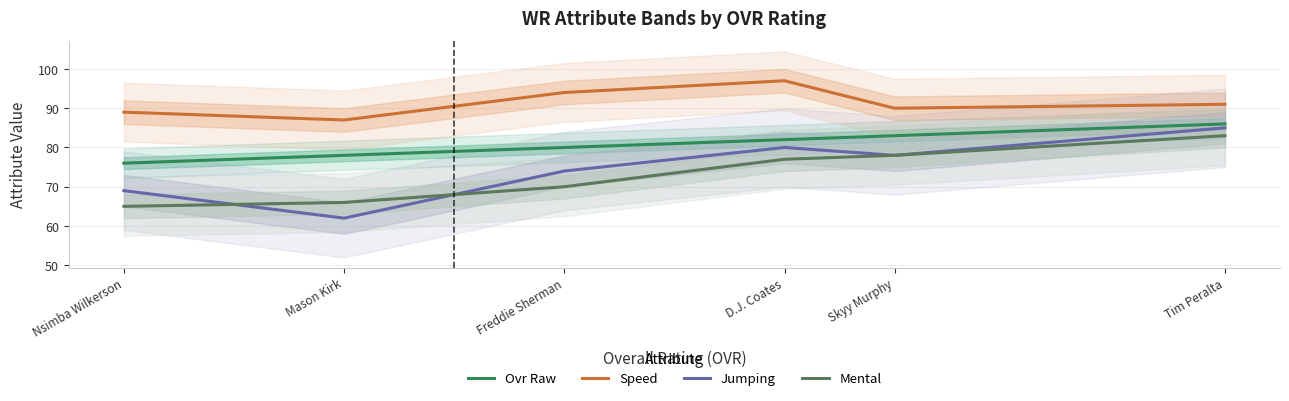

What is the average value of the Jumping series?

75